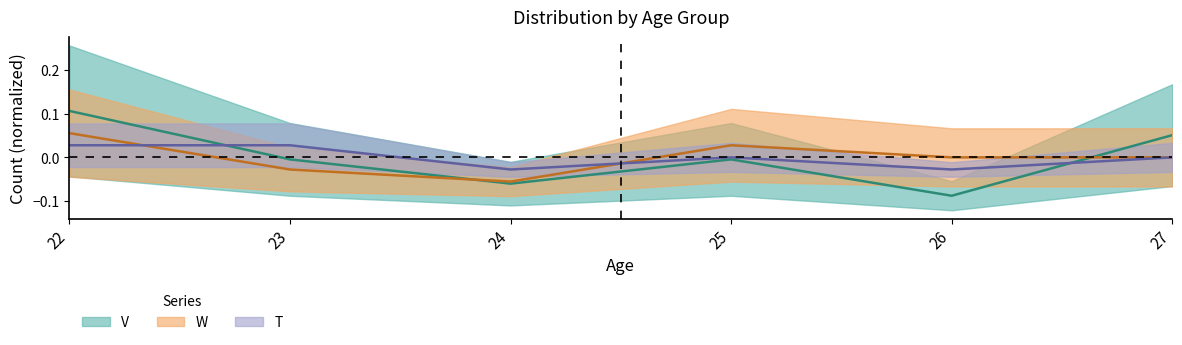

What is the minimum value for W?

-0.1